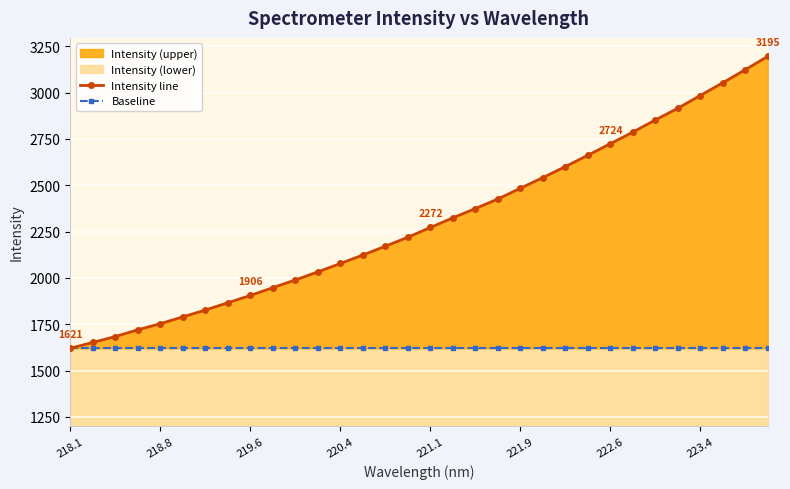

What is the value of the Baseline point at the 7th from the left?

1620.9